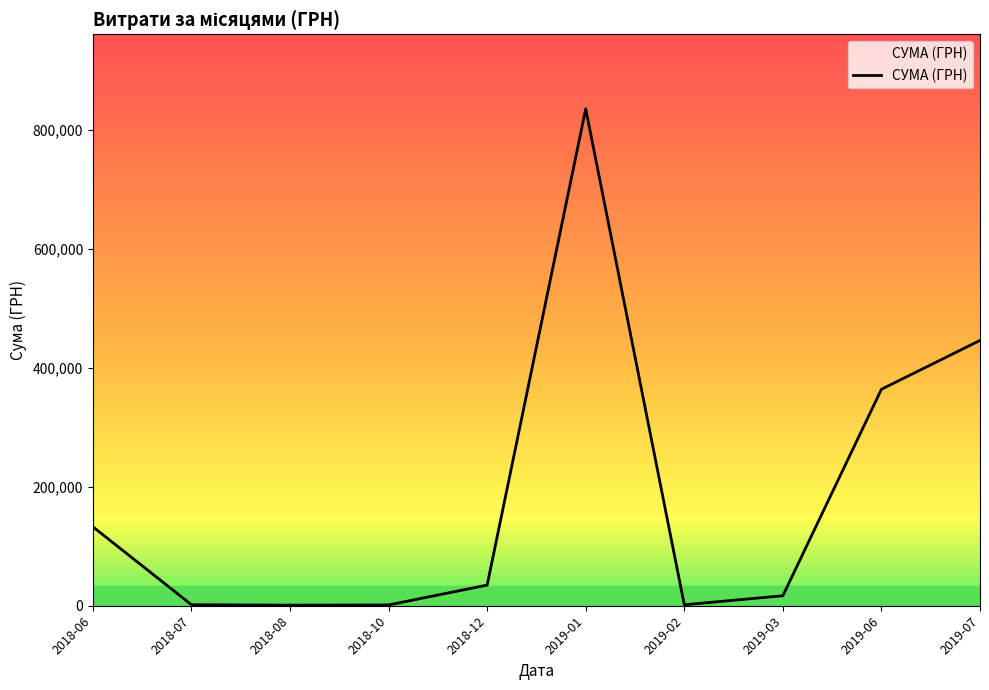

At which label is the value closest to 418017?

2019-07